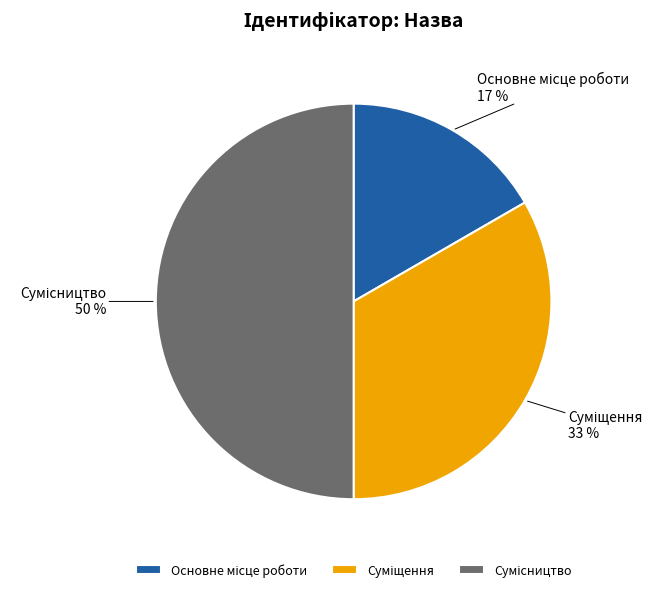

To the nearest percent, what is the average slice percentage?

33%